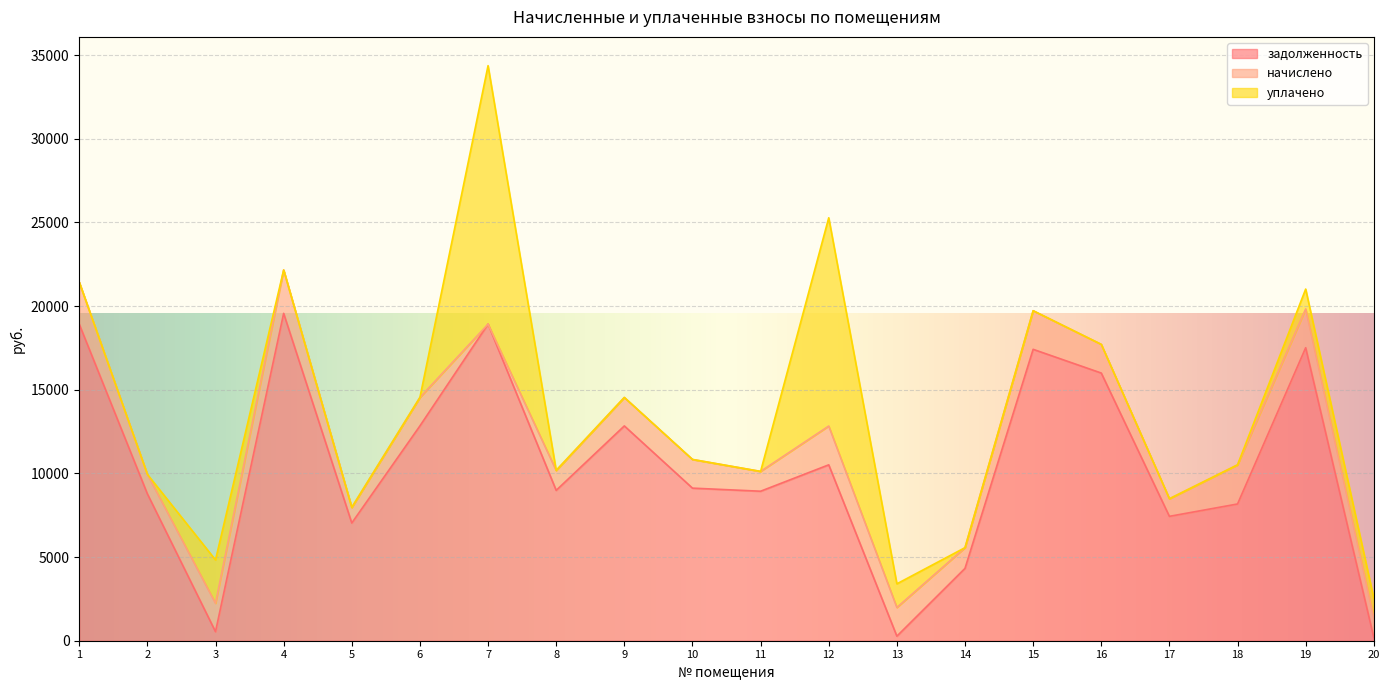

What is the sum of the начислено values at 2 and 15?

3471.1